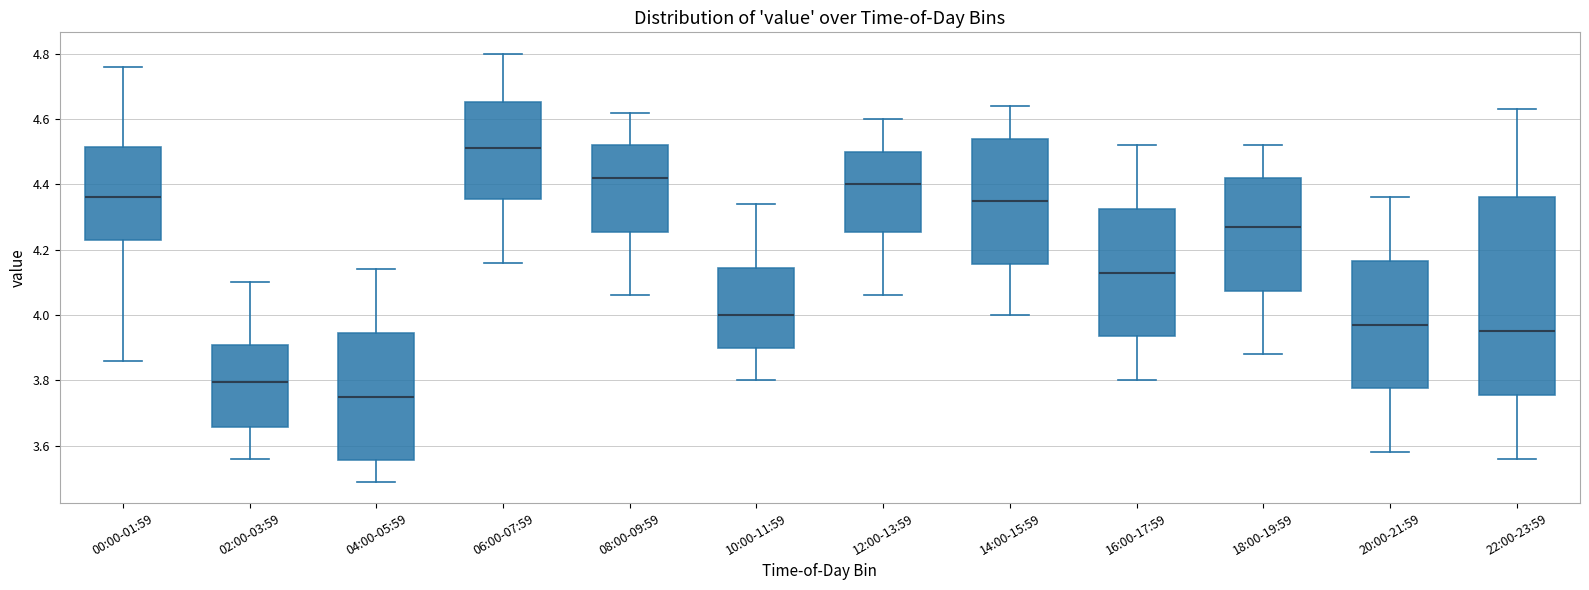

Reading left to right, read every box against the y-axis: the position of its median line, the range the box covers, and the ends of its whiskers. The values are not printed on the chart, so give them approximately, as read against the axis.

00:00-01:59: median 4.36, box 4.24 to 4.52, whiskers 3.86 to 4.76
02:00-03:59: median 3.80, box 3.66 to 3.90, whiskers 3.56 to 4.10
04:00-05:59: median 3.76, box 3.56 to 3.94, whiskers 3.50 to 4.14
06:00-07:59: median 4.52, box 4.36 to 4.66, whiskers 4.16 to 4.80
08:00-09:59: median 4.42, box 4.26 to 4.52, whiskers 4.06 to 4.62
10:00-11:59: median 4.00, box 3.90 to 4.14, whiskers 3.80 to 4.34
12:00-13:59: median 4.40, box 4.26 to 4.50, whiskers 4.06 to 4.60
14:00-15:59: median 4.36, box 4.16 to 4.54, whiskers 4.00 to 4.64
16:00-17:59: median 4.14, box 3.94 to 4.32, whiskers 3.80 to 4.52
18:00-19:59: median 4.28, box 4.08 to 4.42, whiskers 3.88 to 4.52
20:00-21:59: median 3.98, box 3.78 to 4.16, whiskers 3.58 to 4.36
22:00-23:59: median 3.96, box 3.76 to 4.36, whiskers 3.56 to 4.64